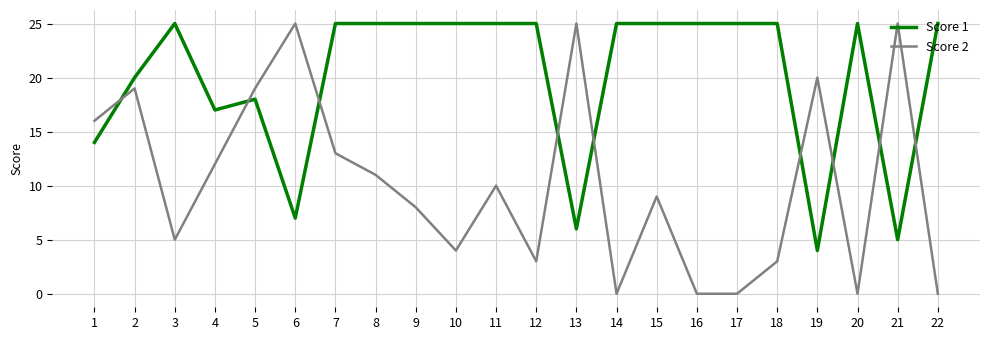

How many times do Score 1 and Score 2 cross each other?

9